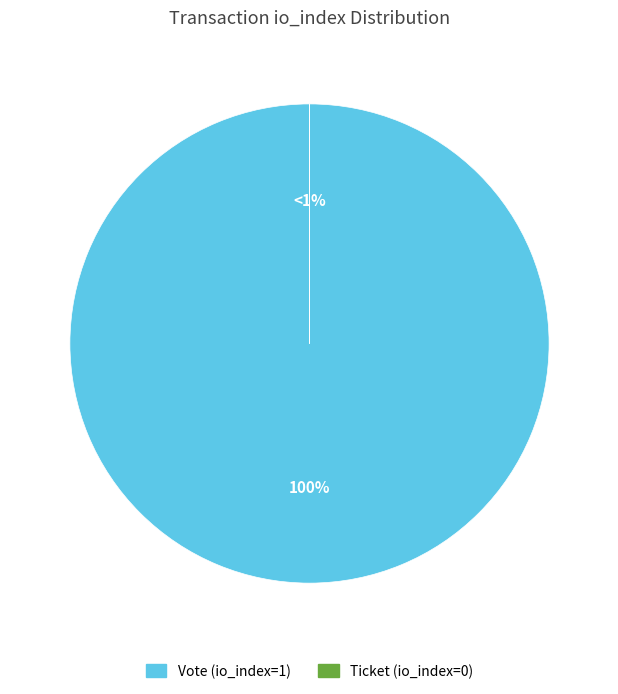

What is the change in value from Vote to Ticket?

-1